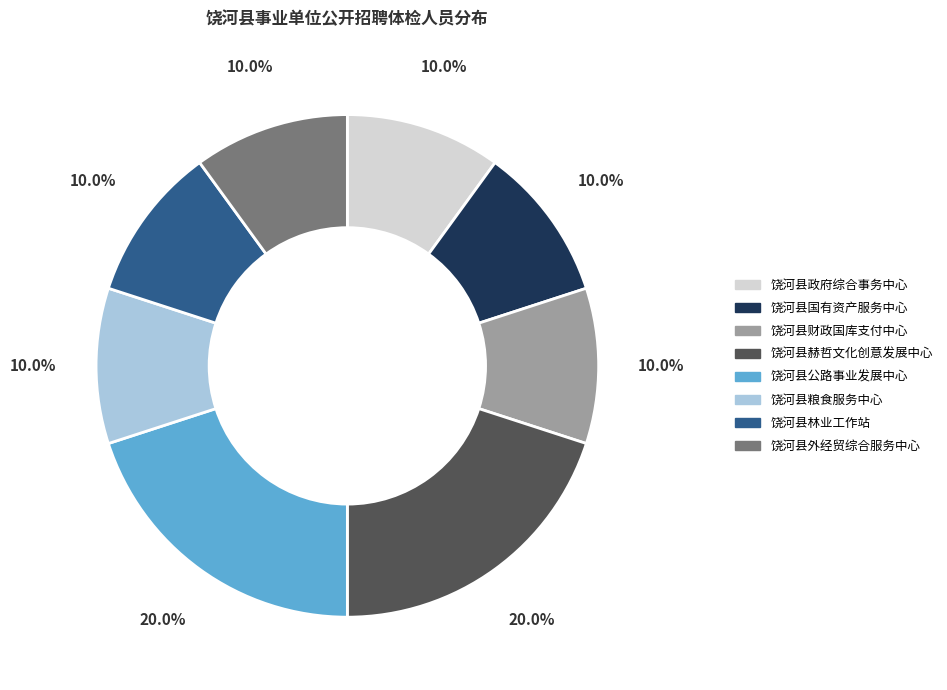

Combined, do 饶河县外经贸综合服务中心 and 饶河县赫哲文化创意发展中心 account for over 50%?

No